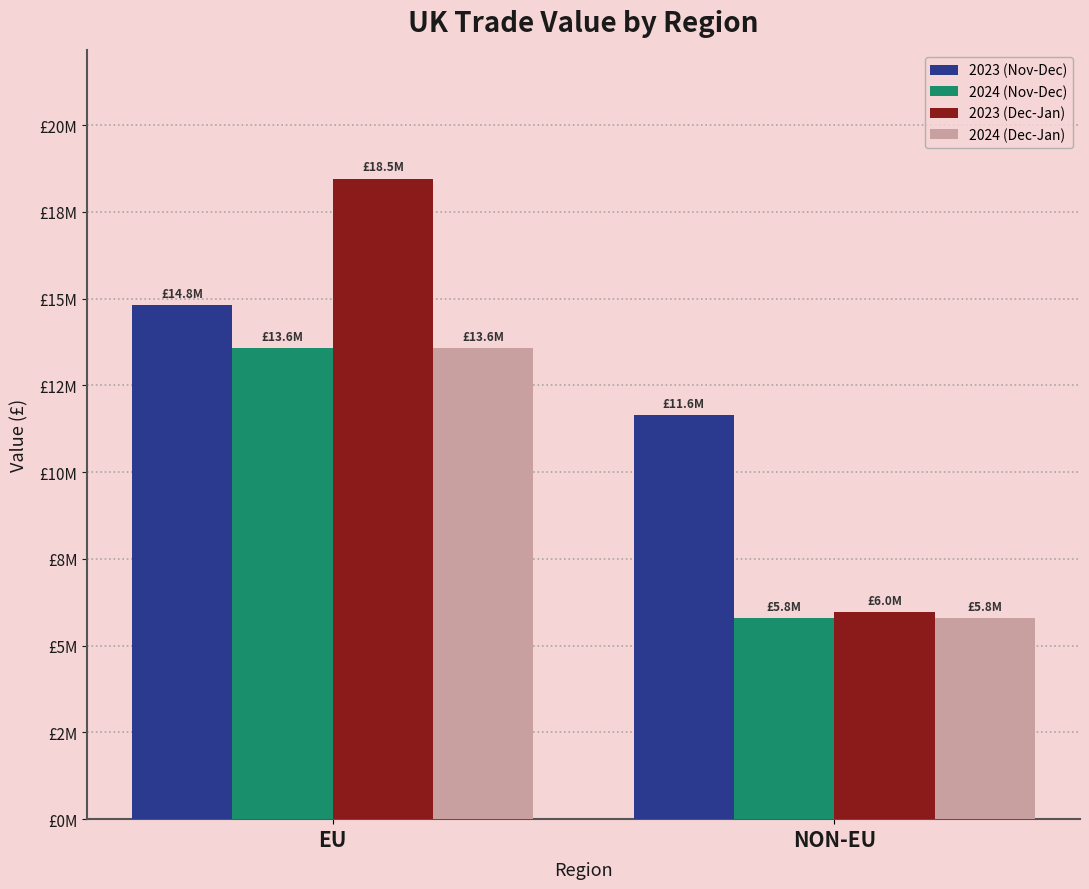

Which series changed the most between EU and NON-EU?

2023 (Dec-Jan)